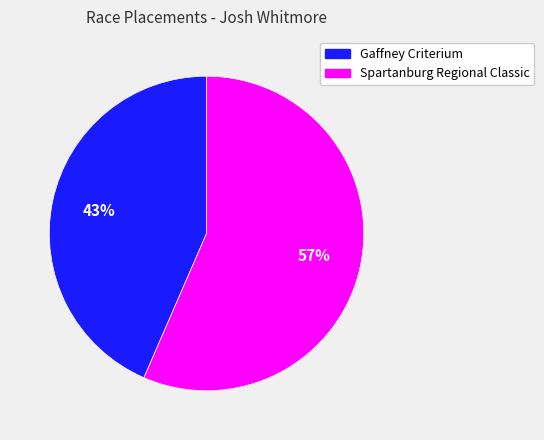

Does any single category account for the majority?

Yes